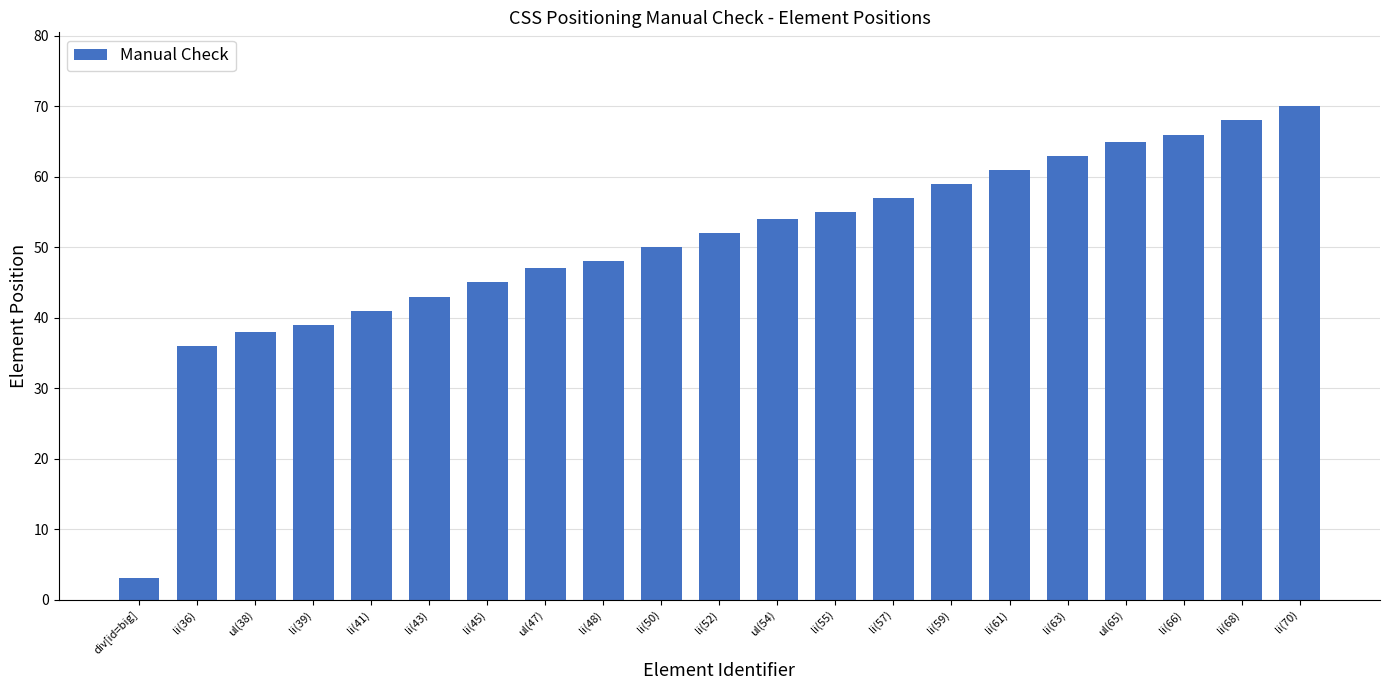

Reading right to left, list all the values displayed in this chart.

70	68	66	65	63	61	59	57	55	54	52	50	48	47	45	43	41	39	38	36	3